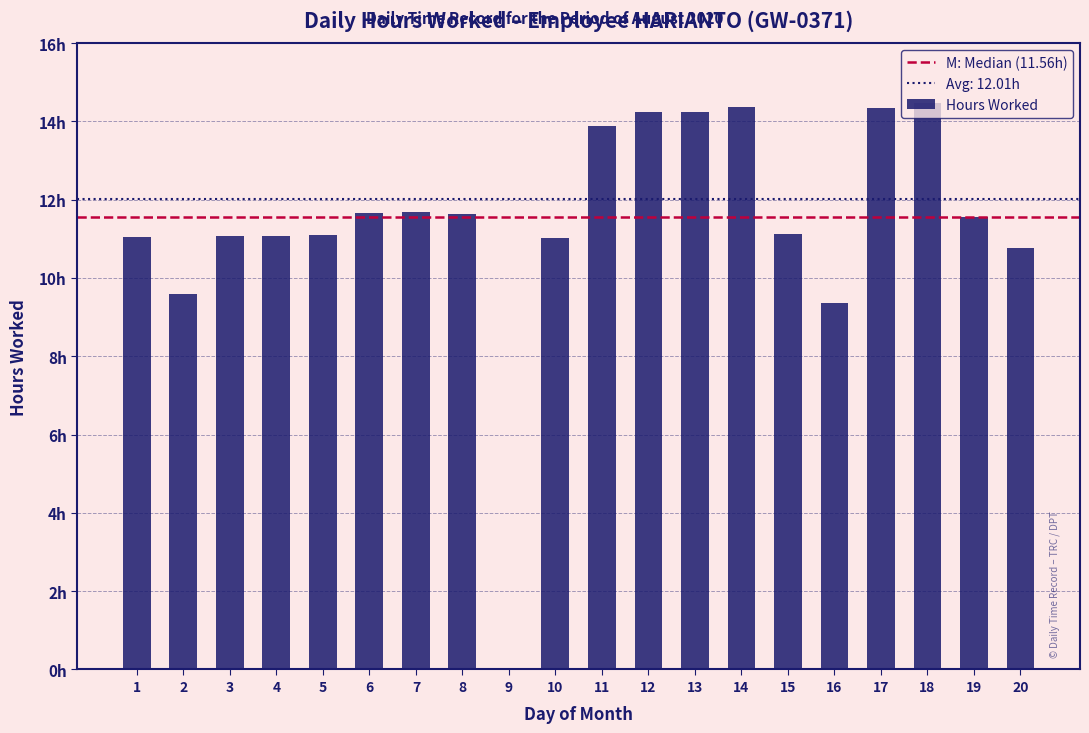

Are the bars horizontal?

No